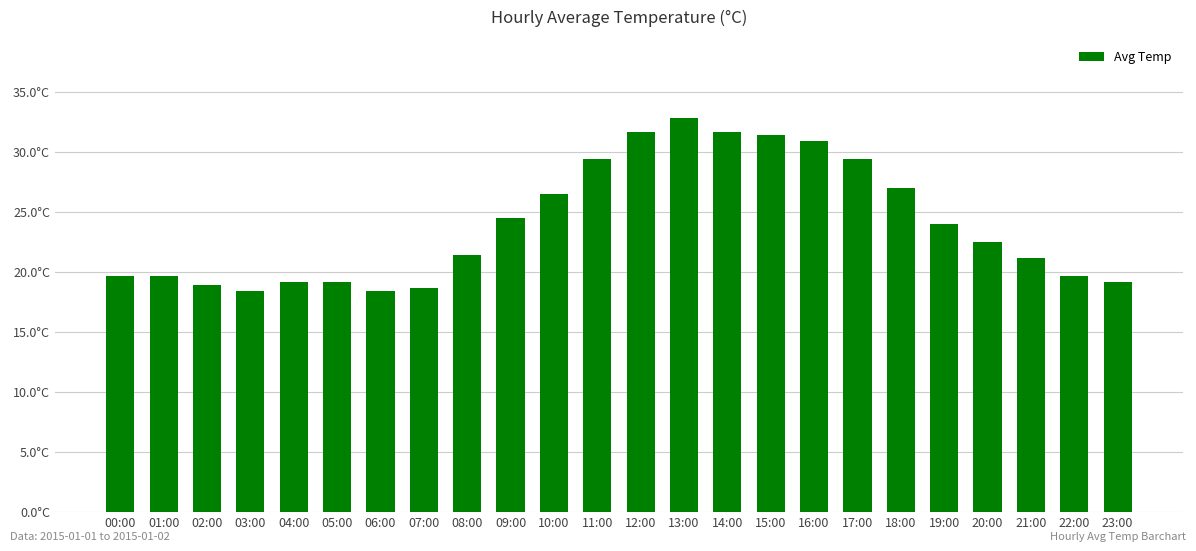

Are the bars horizontal?

No